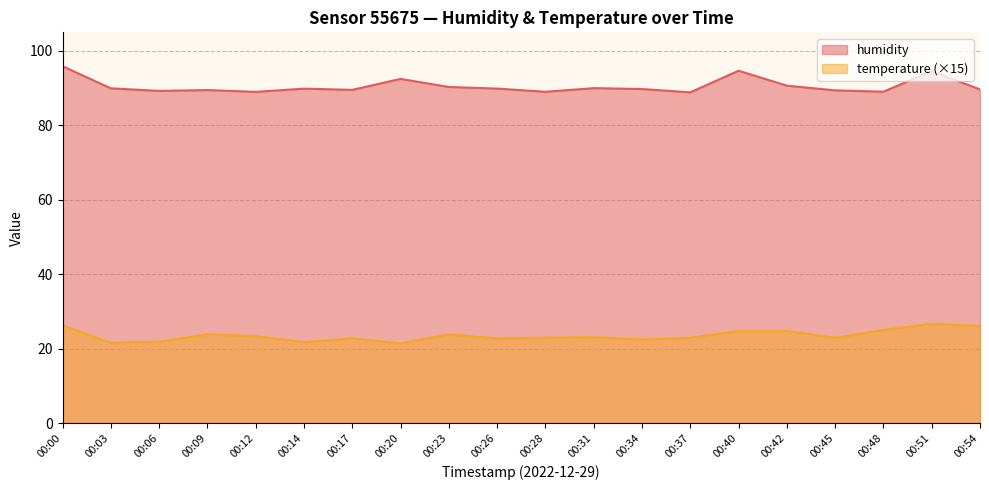

The humidity series shows 95.9 at 00:00. True or false?

True